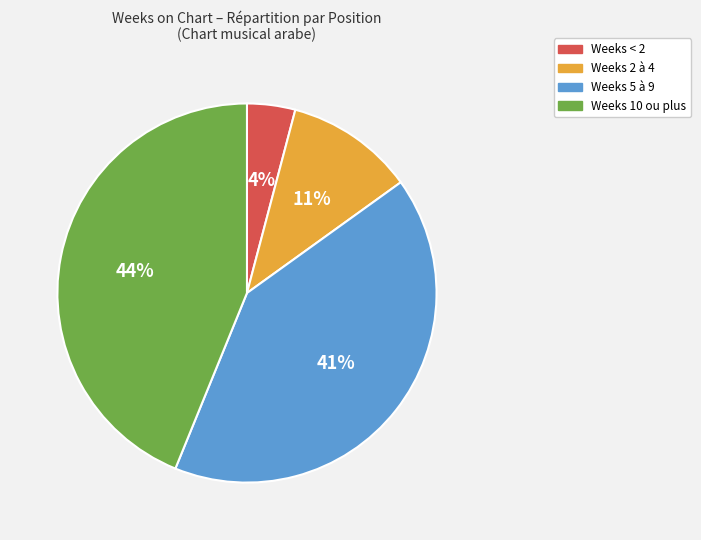

The Weeks 2 à 4 slice represents 22% of the pie. True or false?

False